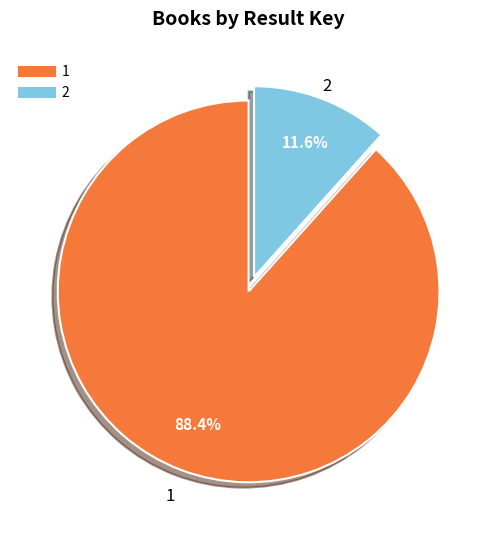

The 1 slice represents 79% of the pie. True or false?

False